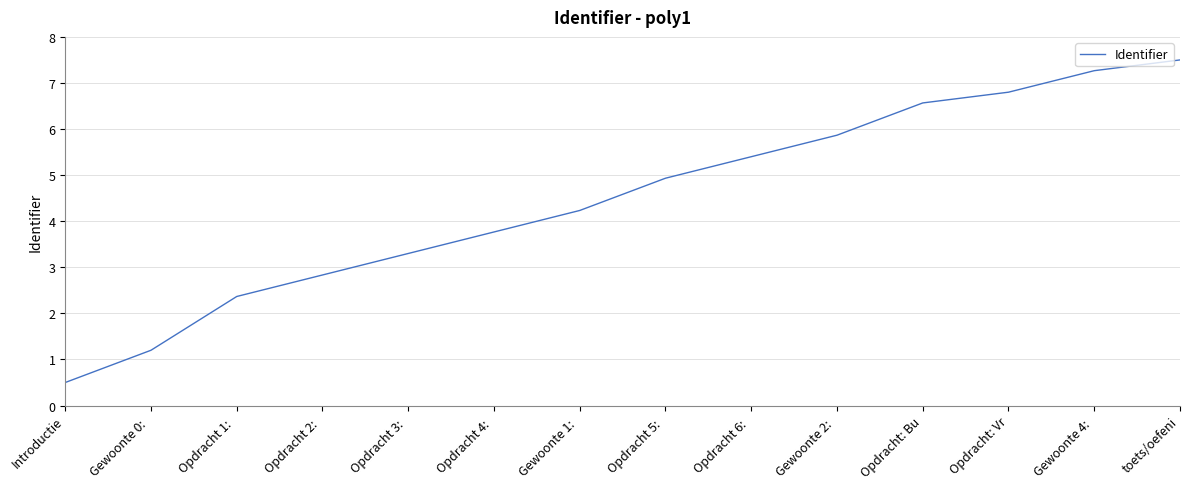

Reading left to right, transcribe all the data shown in this chart.

0.5	1.2	2.4	2.8	3.3	3.8	4.2	4.9	5.4	5.9	6.6	6.8	7.3	7.5